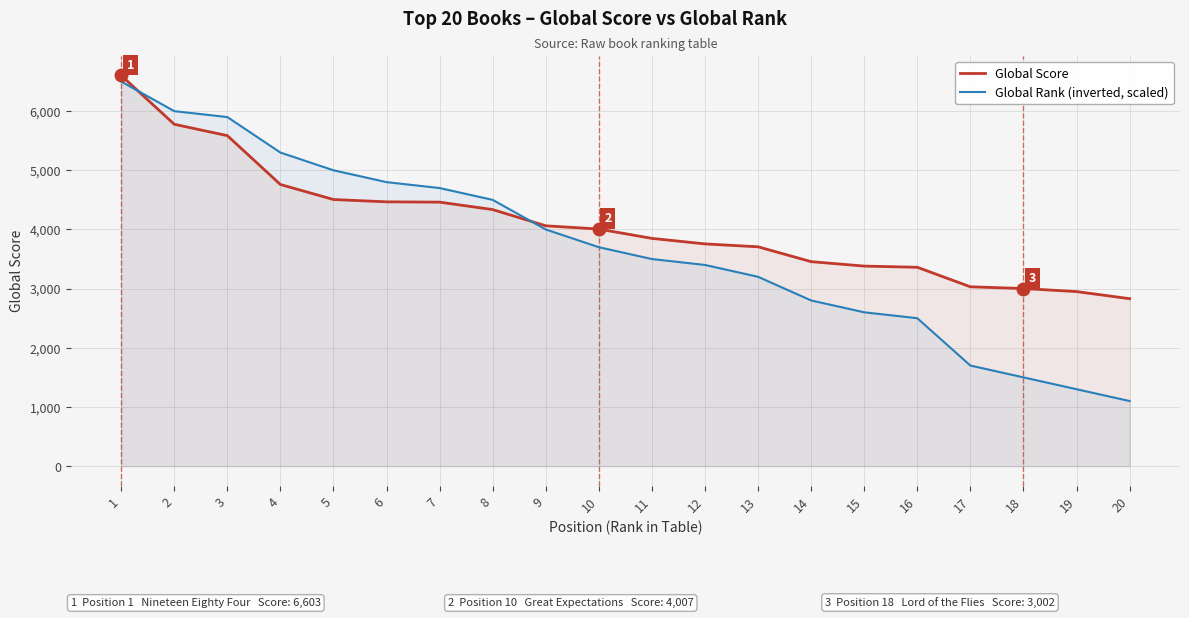

At which label does Global Rank (inverted, scaled) first exceed 3700?

1